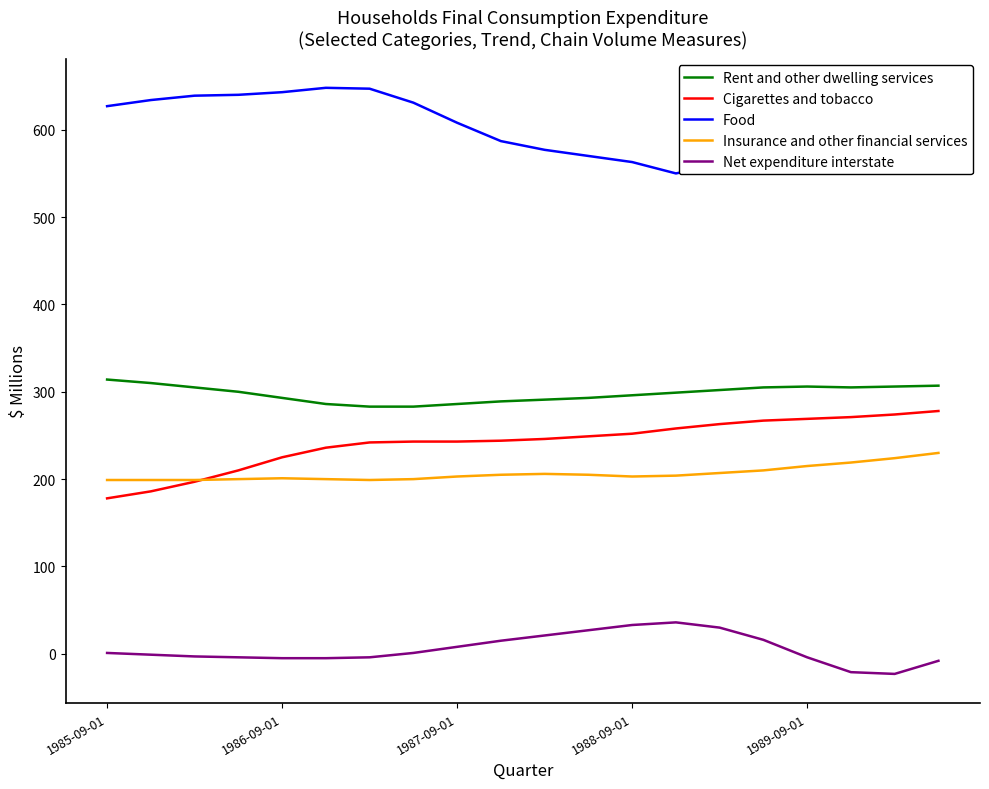

True or false: Food and Rent and other dwelling services cross at least once.

False